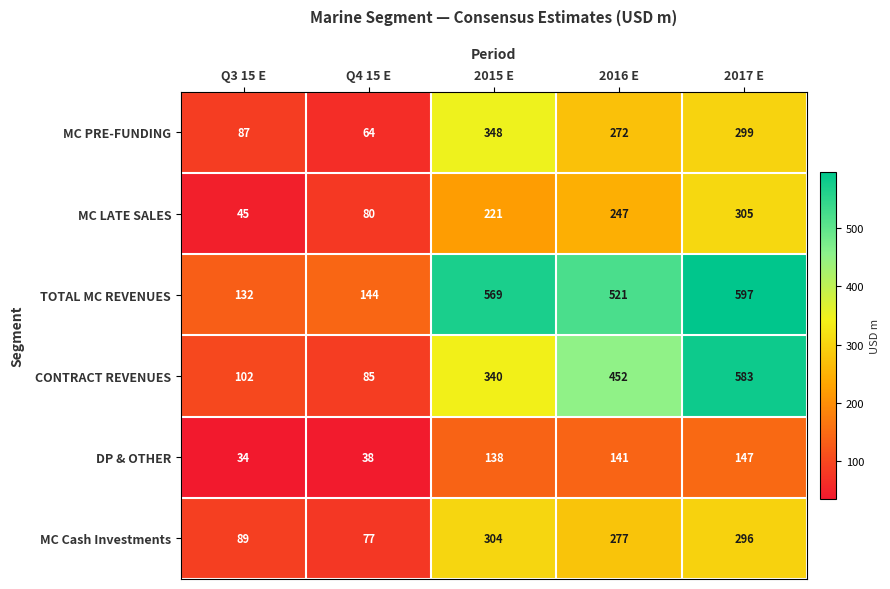

At which category is the sum across all series the highest?

2017 E